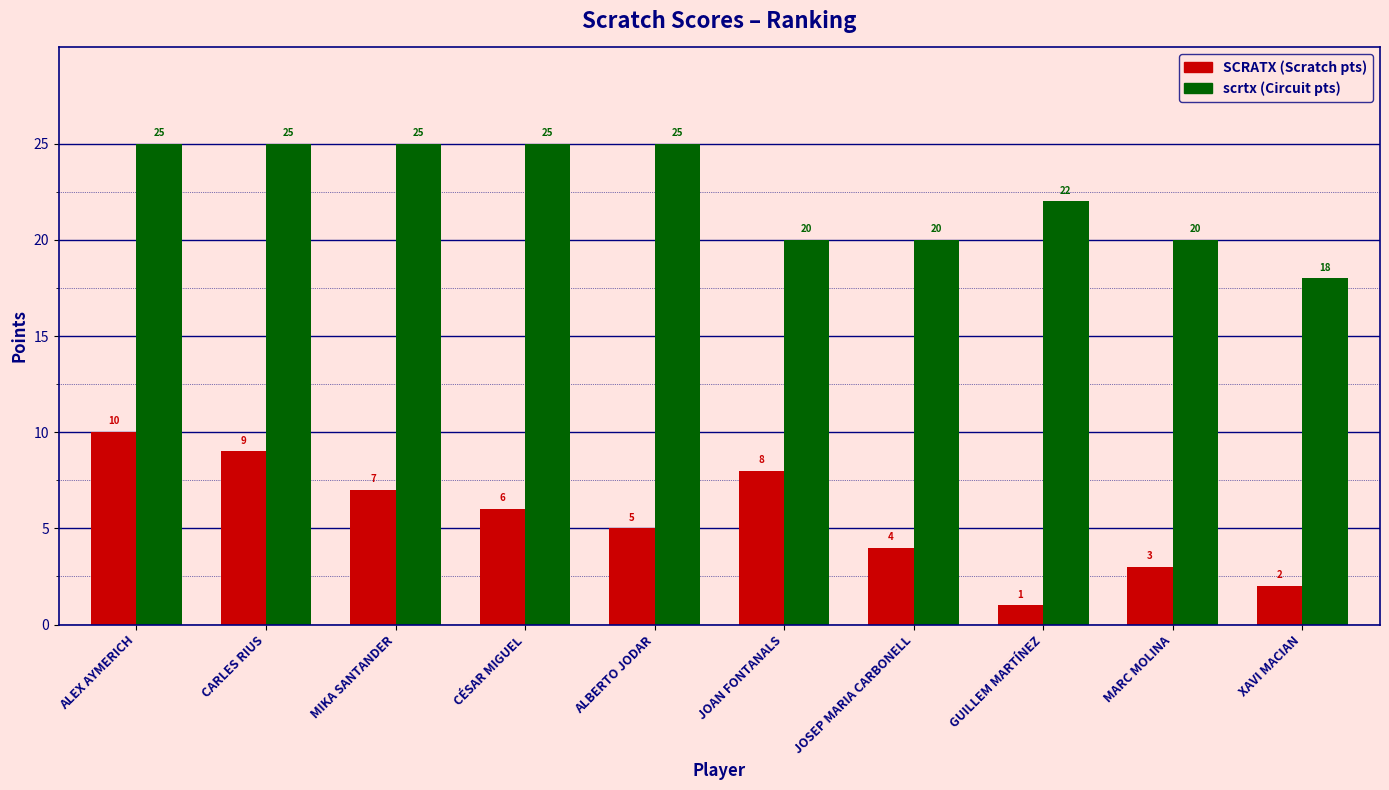

What is the spread (max minus min) of values at MIKA SANTANDER?

18